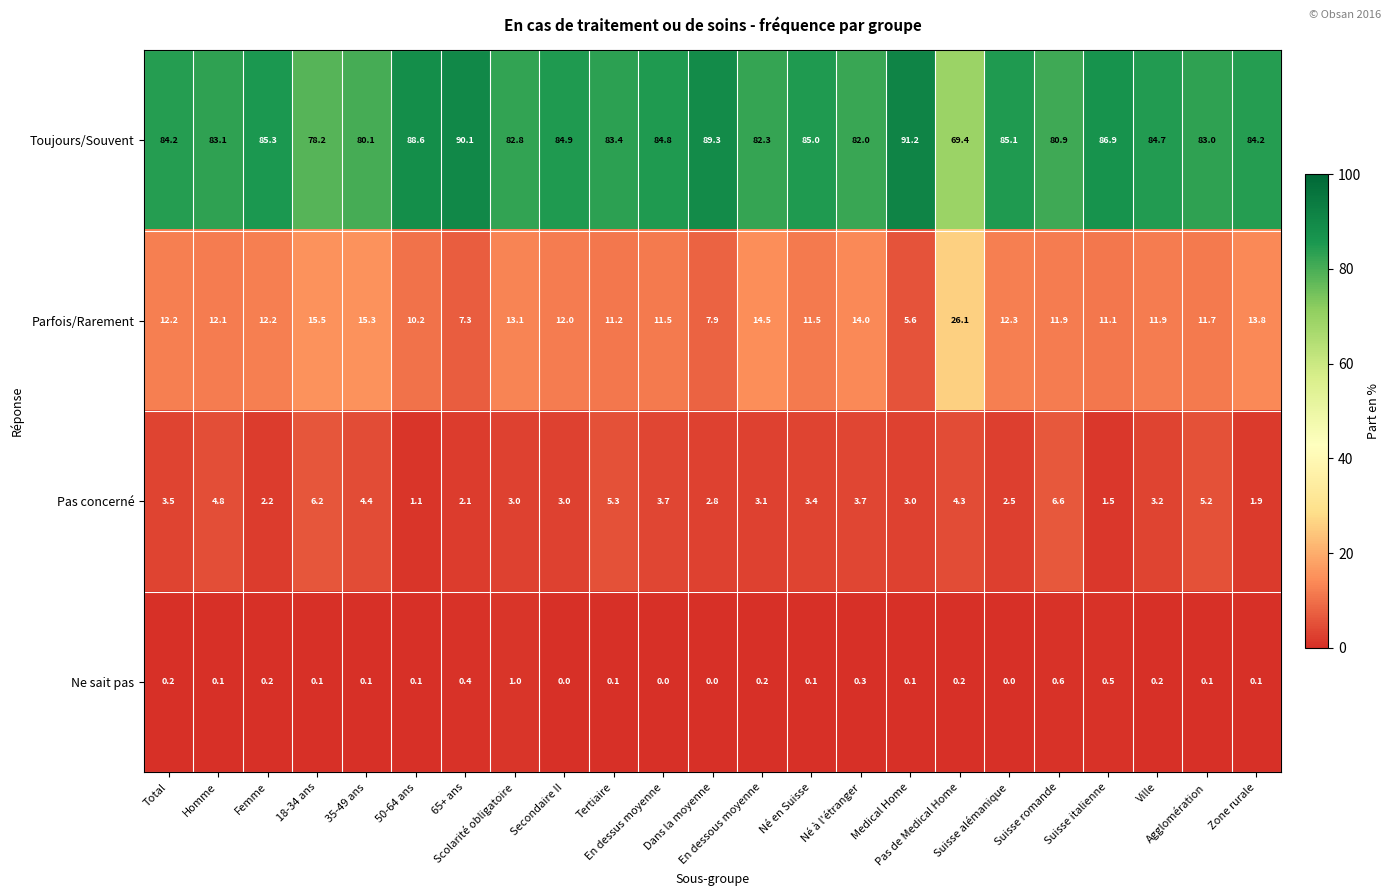

What is the maximum value for Pas concerné?

6.6